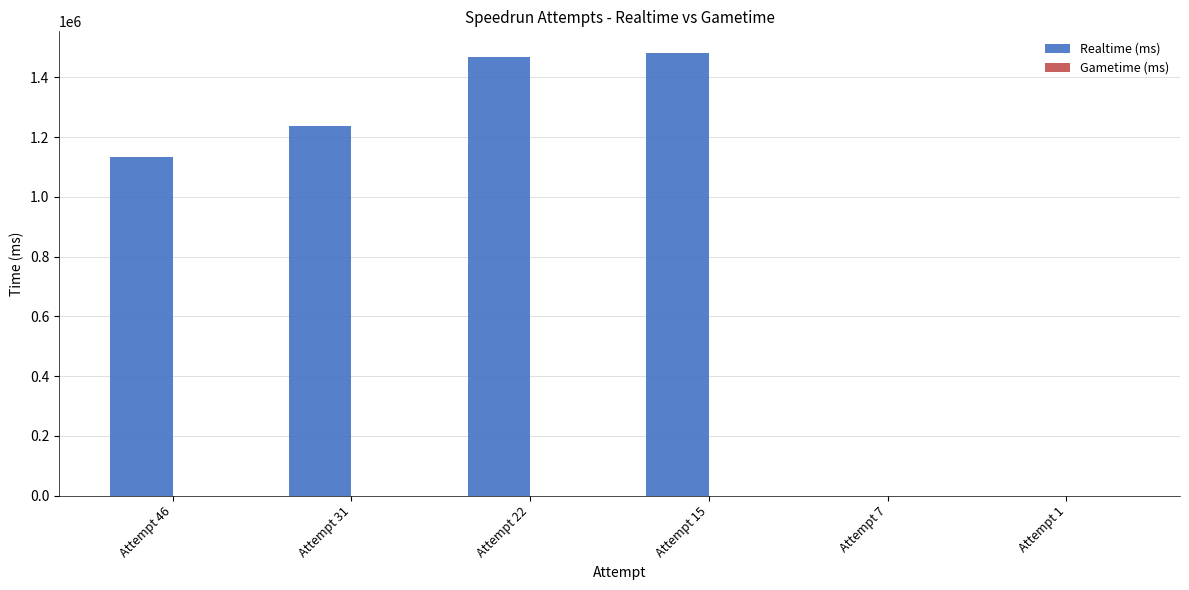

The value at Attempt 46 is 386498. True or false?

False